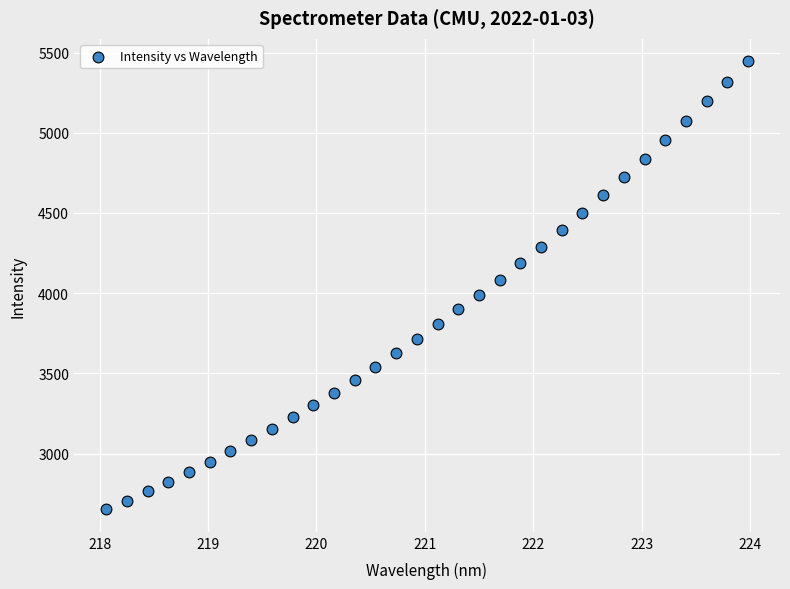

What is the range of X values (max minus min)?

5.9